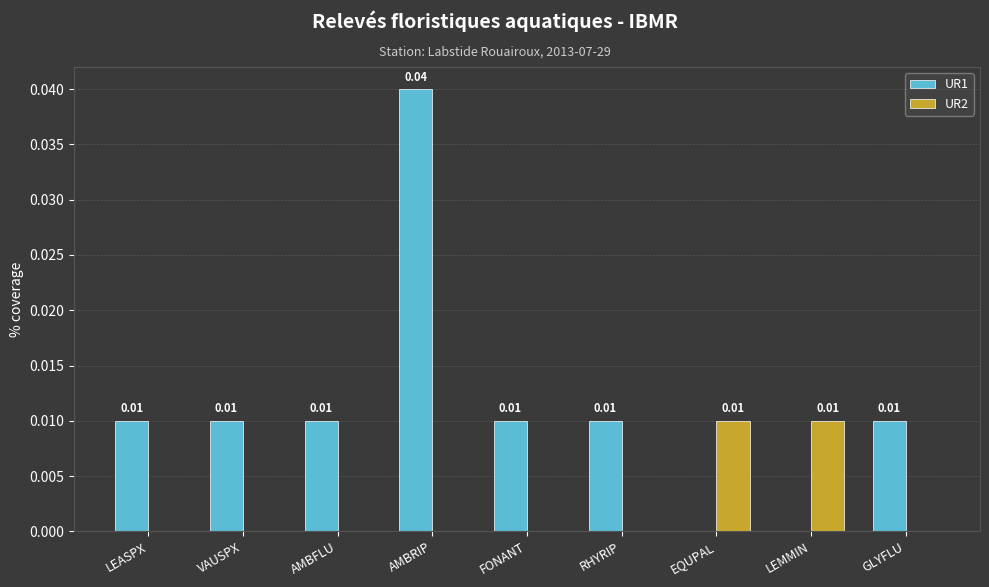

At which category does the chart reach its peak across all series?

AMBRIP